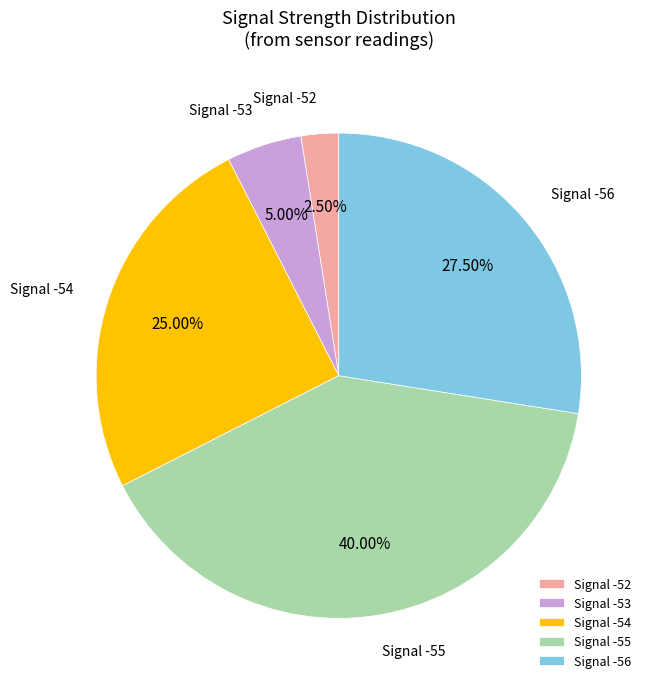

Does Signal -56 account for over 50% of the chart?

No